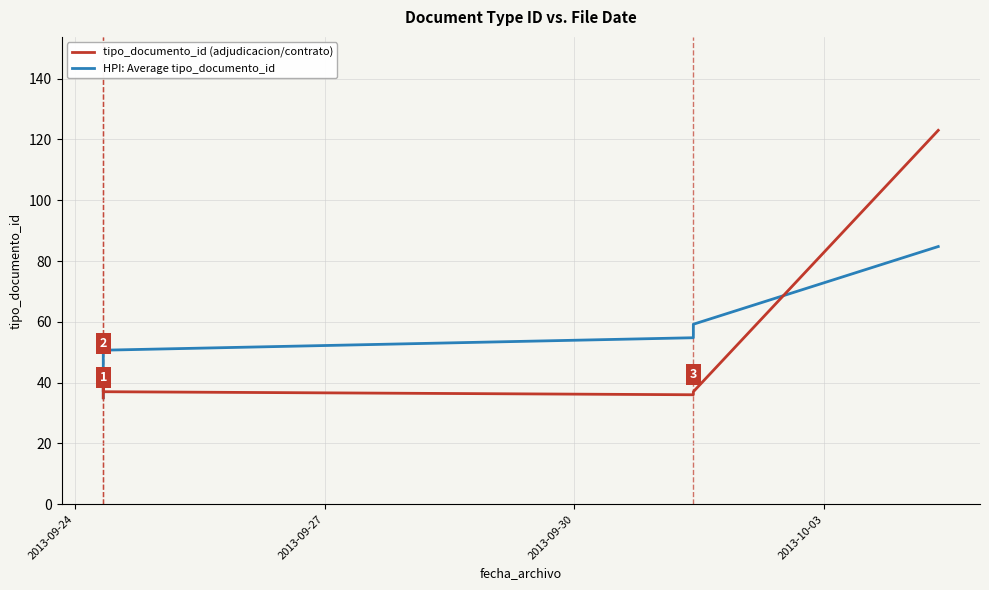

In tipo_documento_id (adjudicacion/contrato), how many points are lower than both neighbors (excluding endpoints)?

1